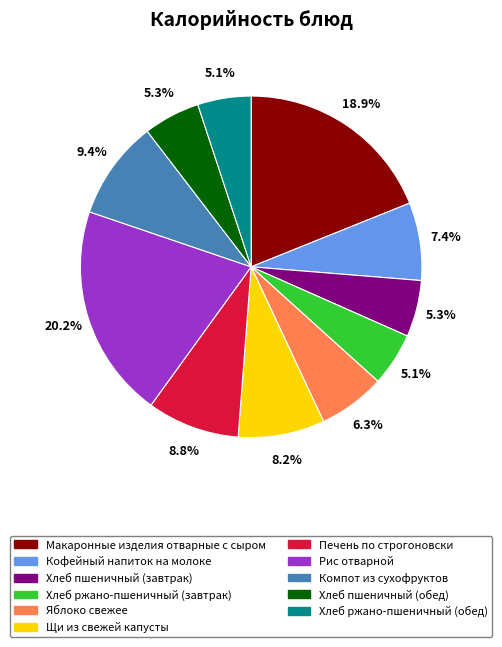

Does any single category account for the majority?

No